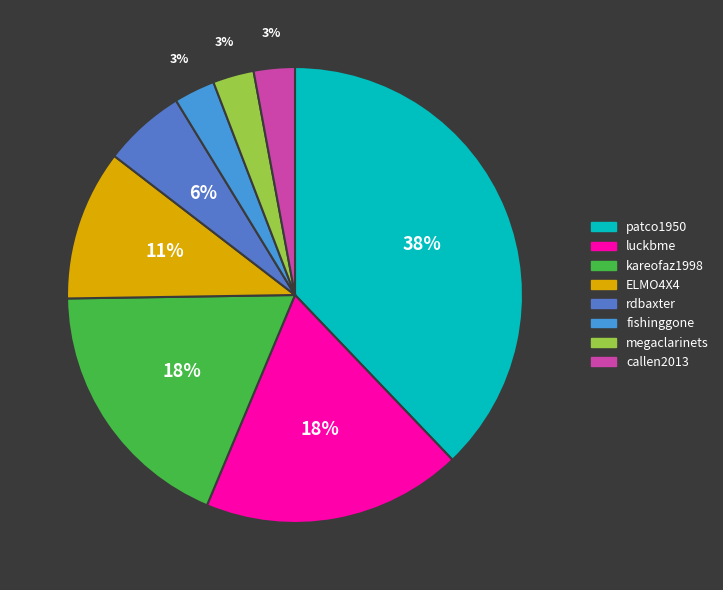

How many slices are in this pie chart?

8